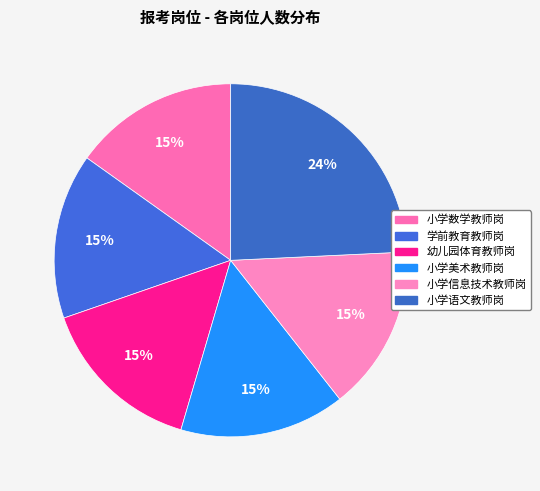

To the nearest percent, what portion does 小学信息技术教师岗 represent?

15%